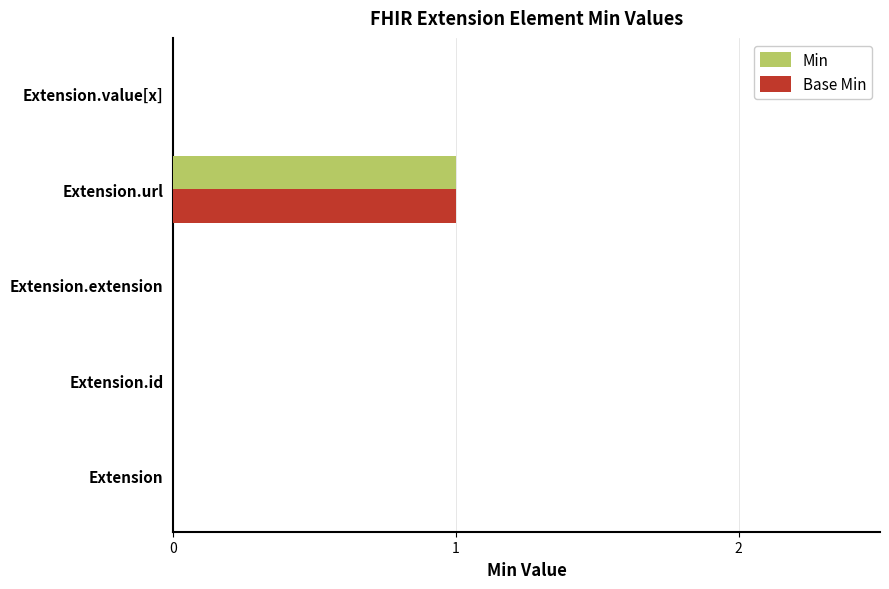

At which category is the sum across all series the highest?

Extension.url